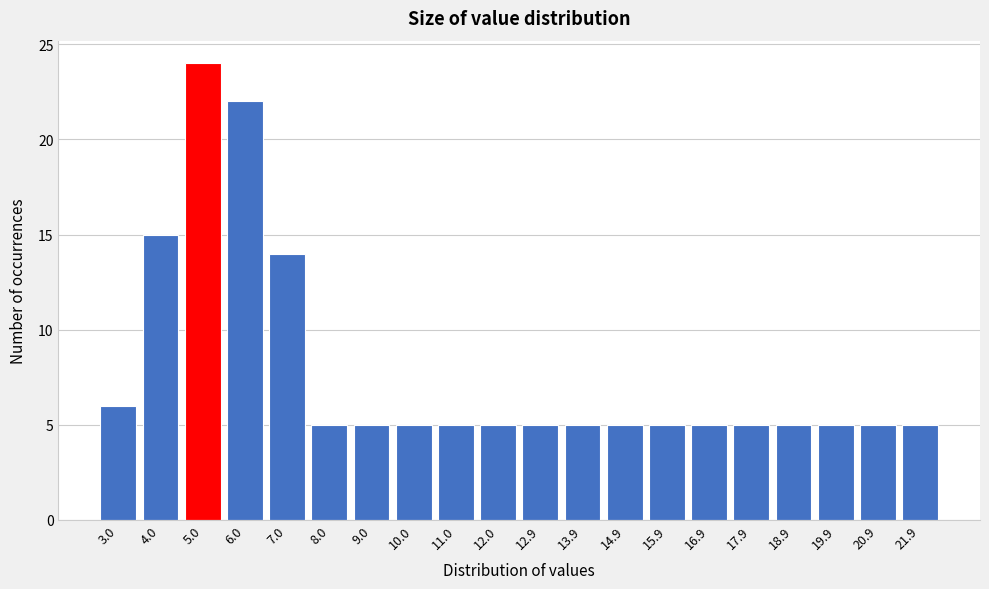

Reading left to right, transcribe all the data shown in this chart.

3.0=6	4.0=15	5.0=24	6.0=22	7.0=14	8.0=5	9.0=5	10.0=5	11.0=5	12.0=5	12.9=5	13.9=5	14.9=5	15.9=5	16.9=5	17.9=5	18.9=5	19.9=5	20.9=5	21.9=5